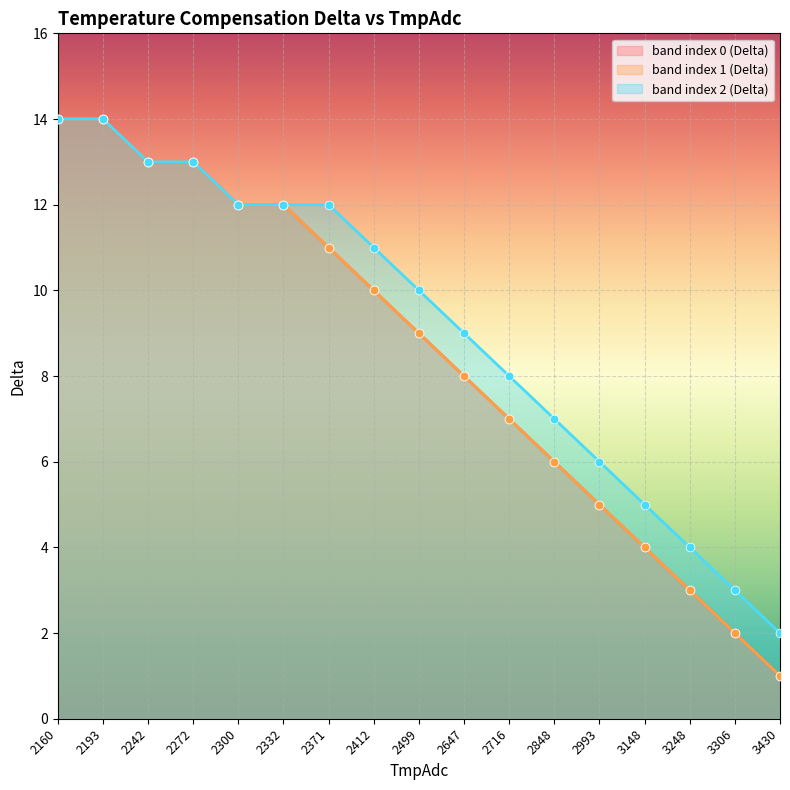

What are all the series names shown in the legend?

band index 0 (Delta), band index 1 (Delta), band index 2 (Delta)